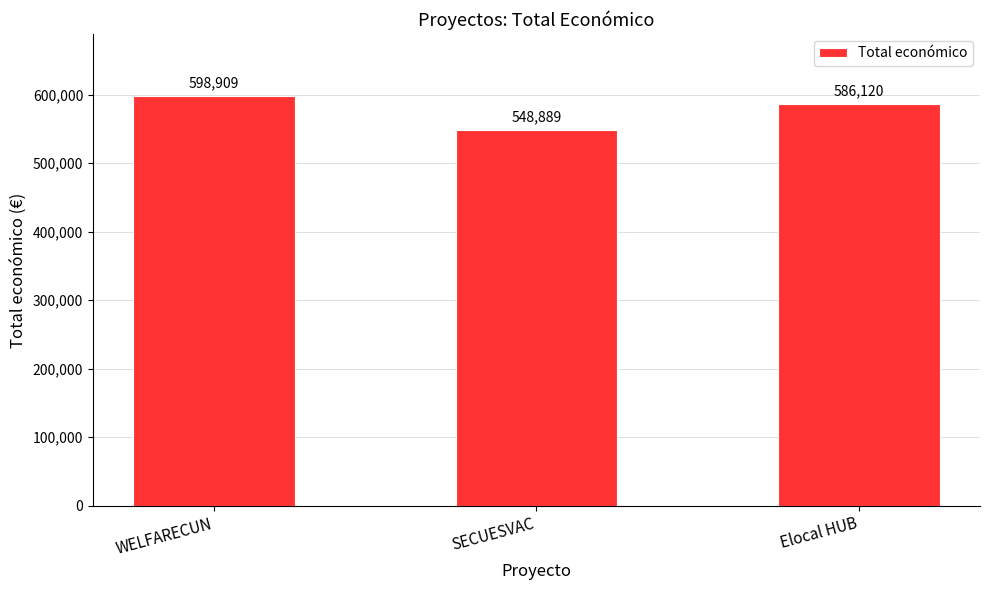

Which has a higher value, Elocal HUB or SECUESVAC?

Elocal HUB